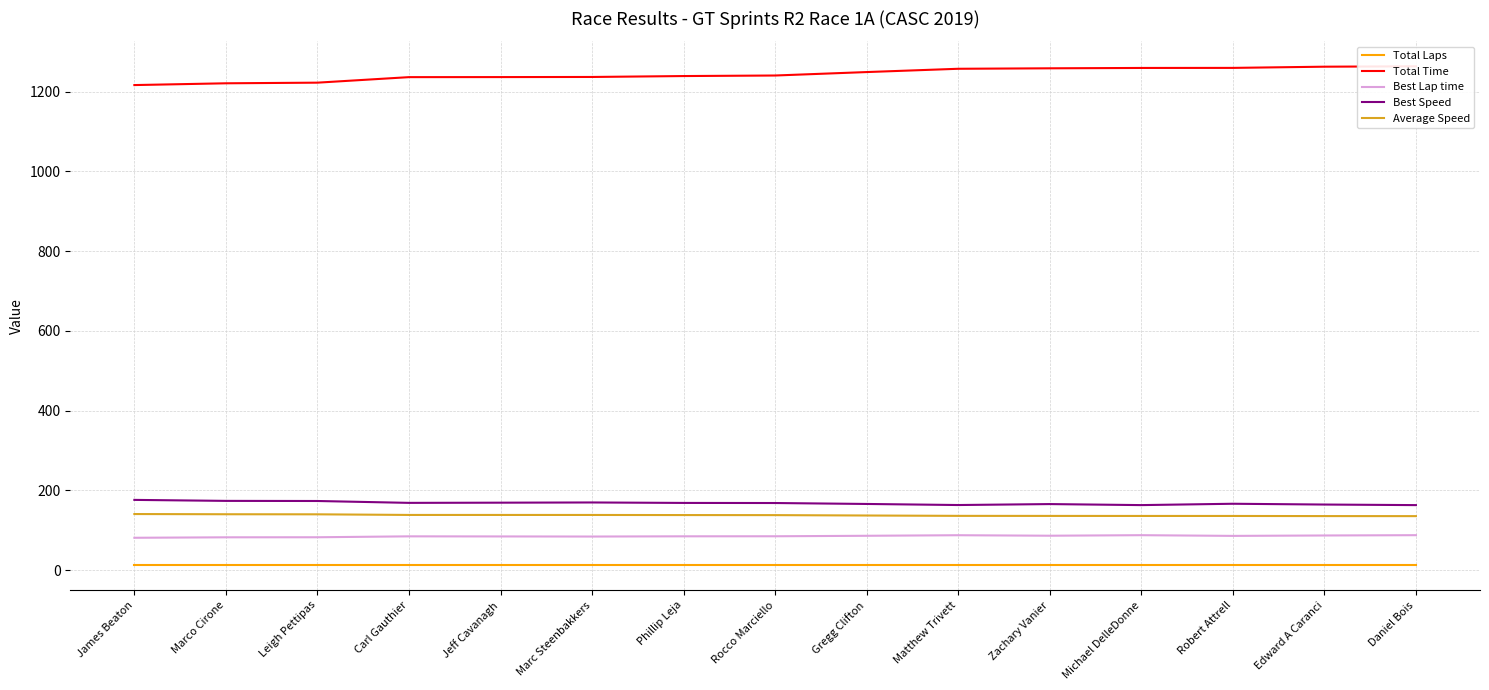

List the labels in order of Total Laps value, smallest first.

James Beaton, Marco Cirone, Leigh Pettipas, Carl Gauthier, Jeff Cavanagh, Marc Steenbakkers, Phillip Leja, Rocco Marciello, Gregg Clifton, Matthew Trivett, Zachary Vanier, Michael DelleDonne, Robert Attrell, Edward A Caranci, Daniel Bois